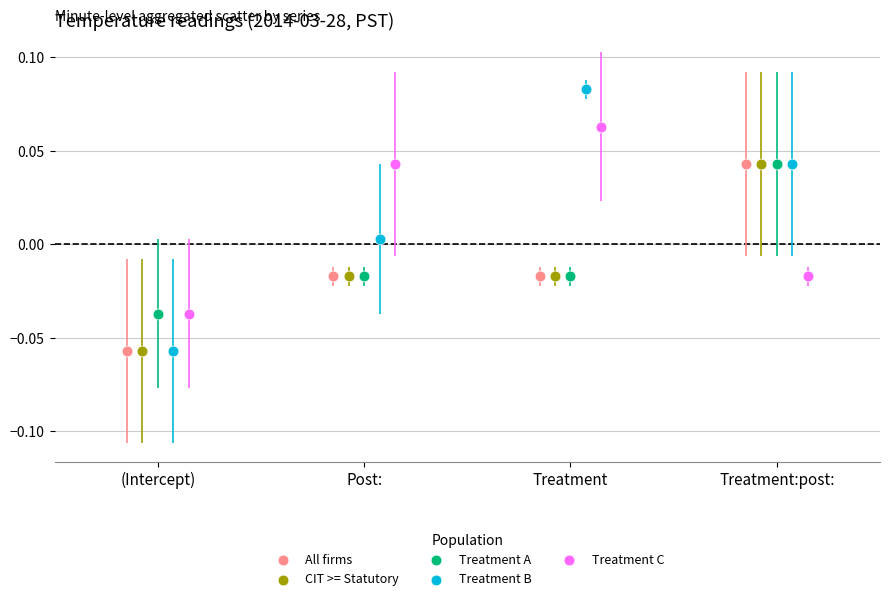

Which series contains the highest Y value?

Treatment B